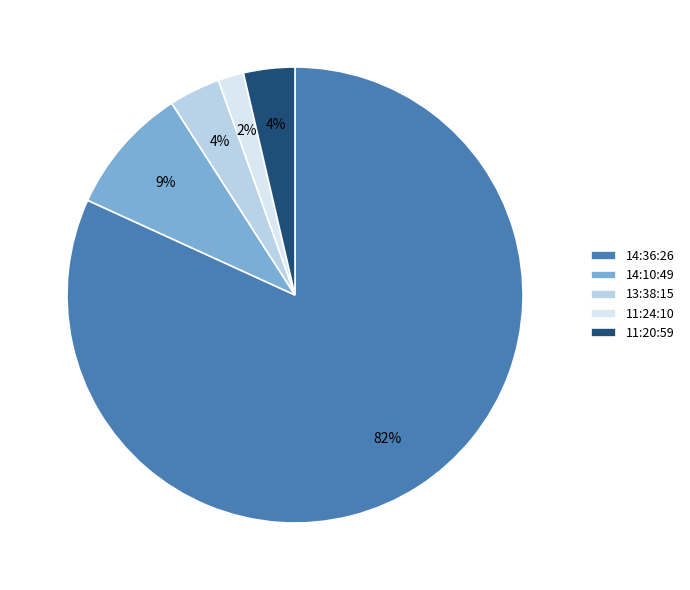

Does any single category account for the majority?

Yes